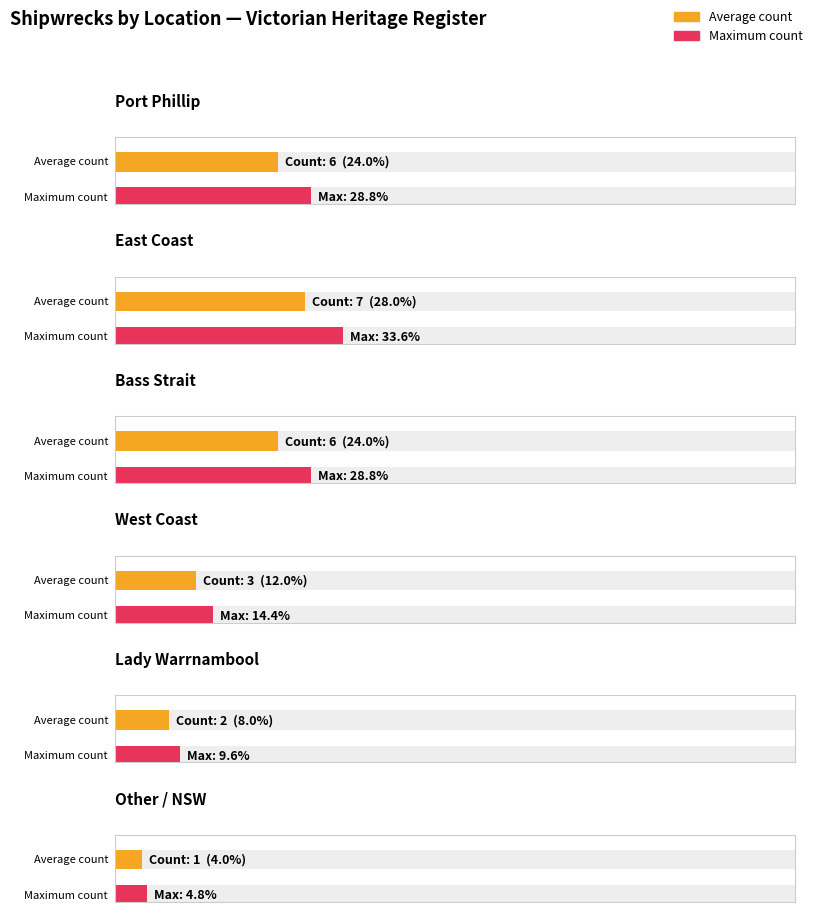

How many data points are less than 6?

3